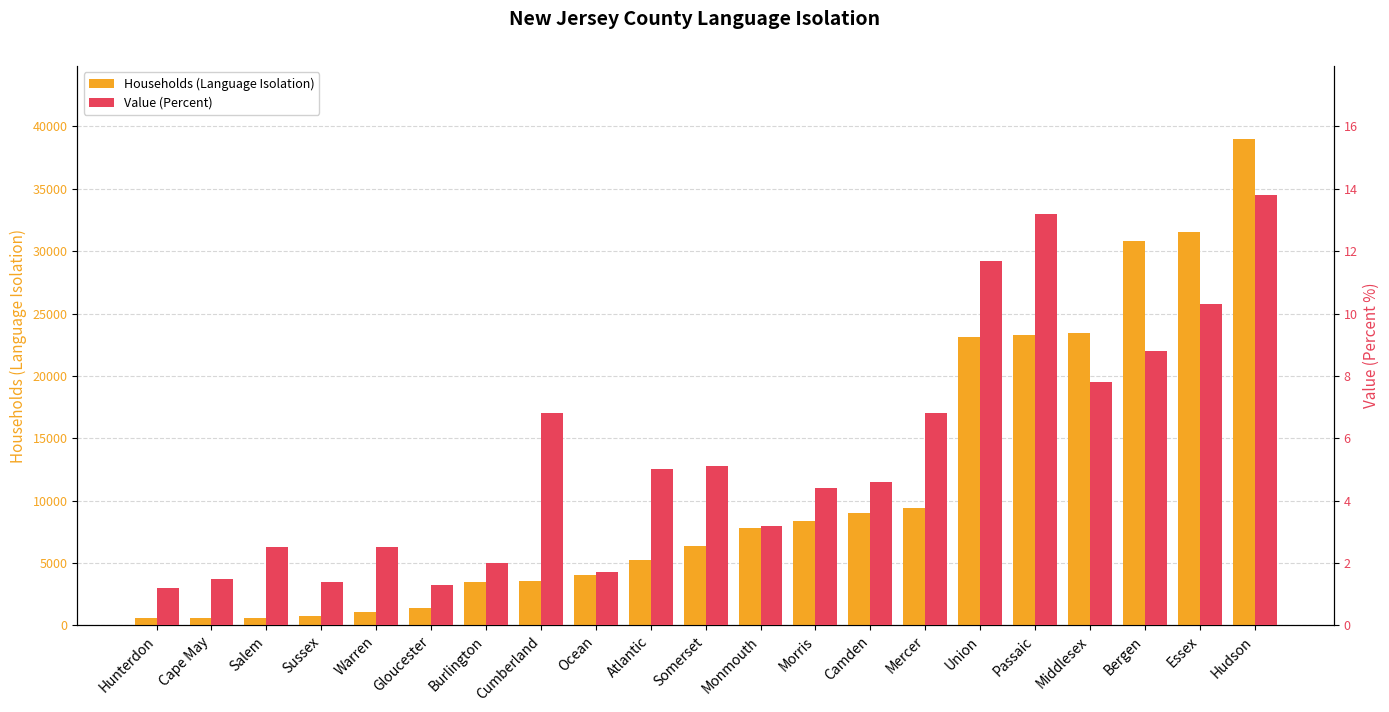

At which label does Households (Language Isolation) first exceed 6348?

Monmouth